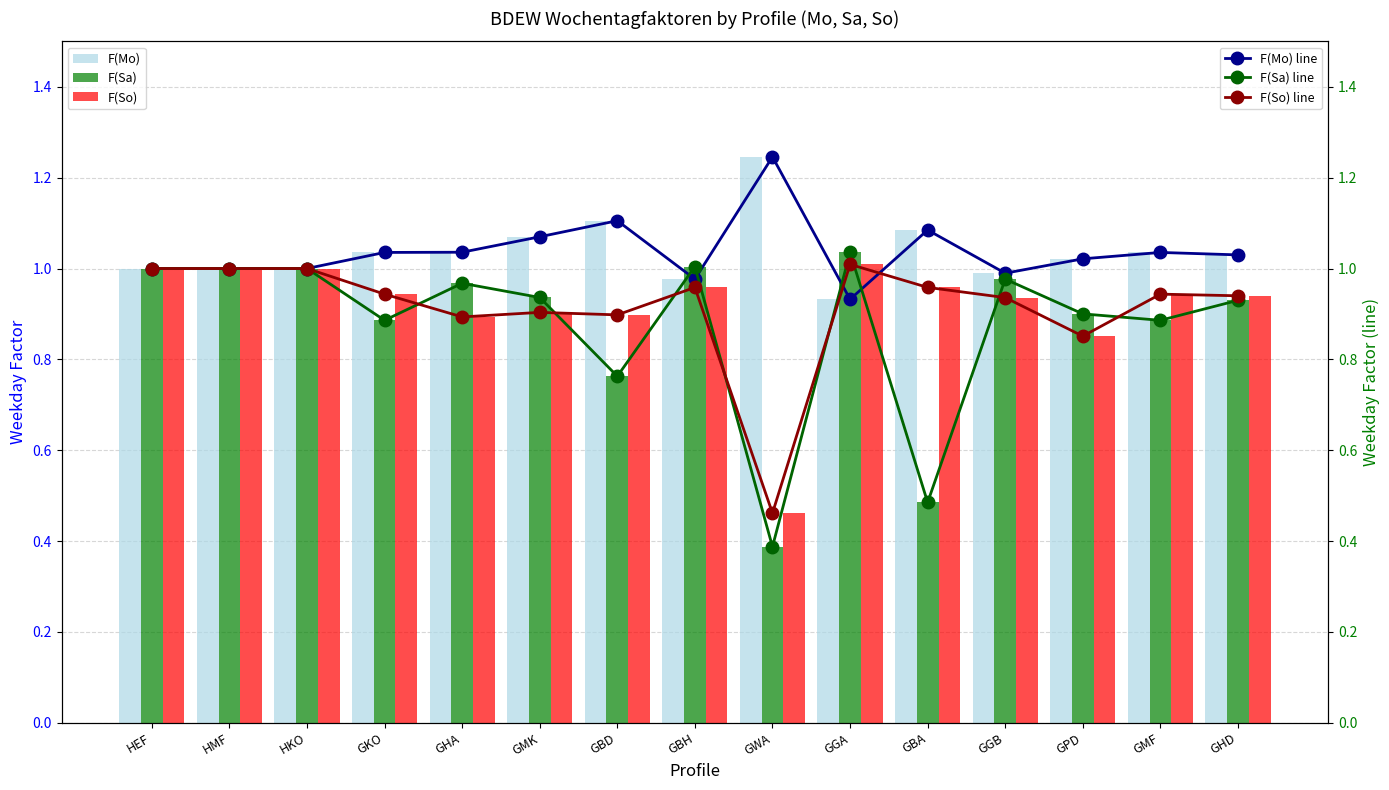

At HMF, list the series in order from largest to smallest.

F(Mo), F(Sa), F(So), F(Mo) line, F(Sa) line, F(So) line